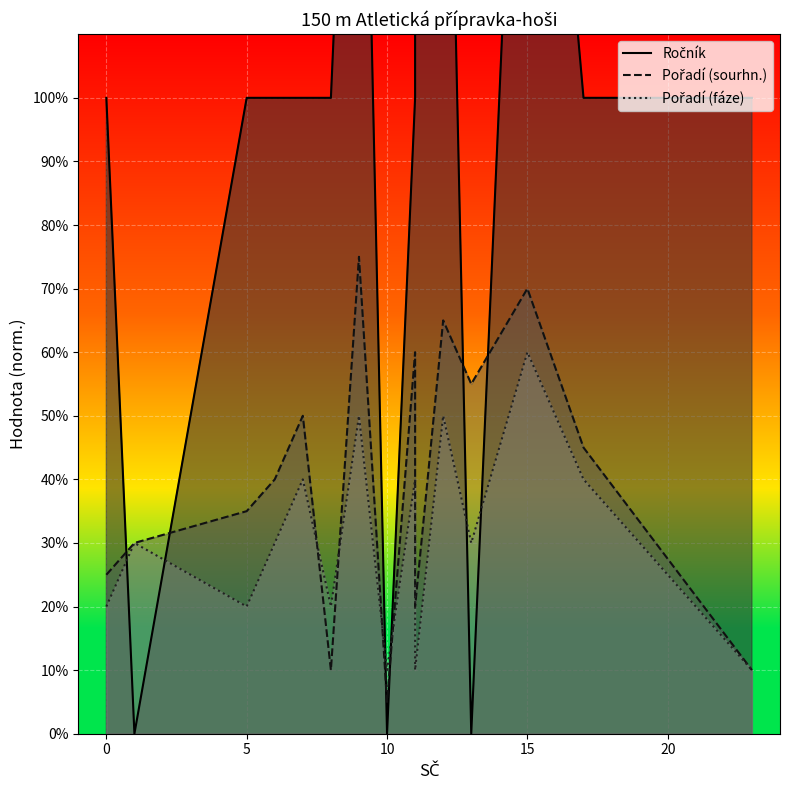

Reading left to right, what are all the values shown in this chart?

Ročník: 100	0	100	100	100	100	200	0	100	200	200	0	200	100	100
Pořadí (sourhn.): 25	30	35	40	50	10	75	5	60	20	65	55	70	45	10
Pořadí (fáze): 20	30	20	30	40	20	50	10	40	10	50	30	60	40	10